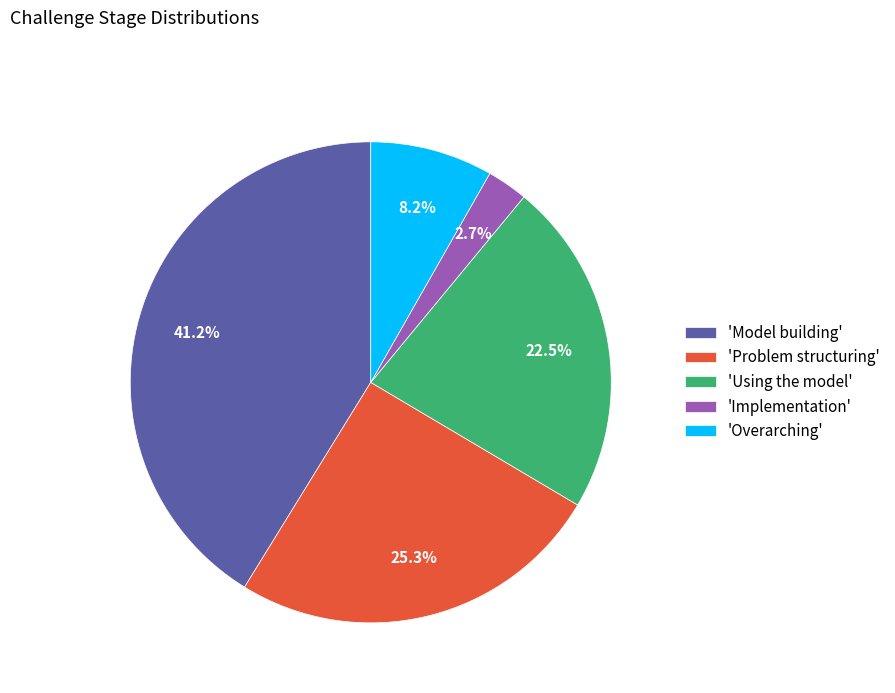

Count the number of slices in the pie.

5